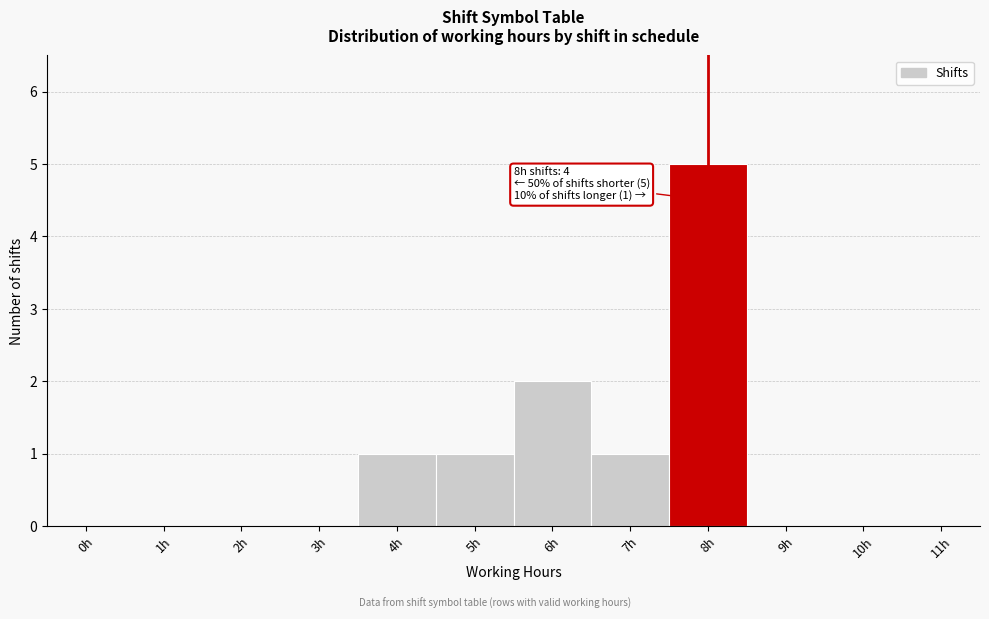

Reading left to right, extract all data points from this chart.

0h=0	1h=0	2h=0	3h=0	4h=1	5h=1	6h=2	7h=1	8h=5	9h=0	10h=0	11h=0